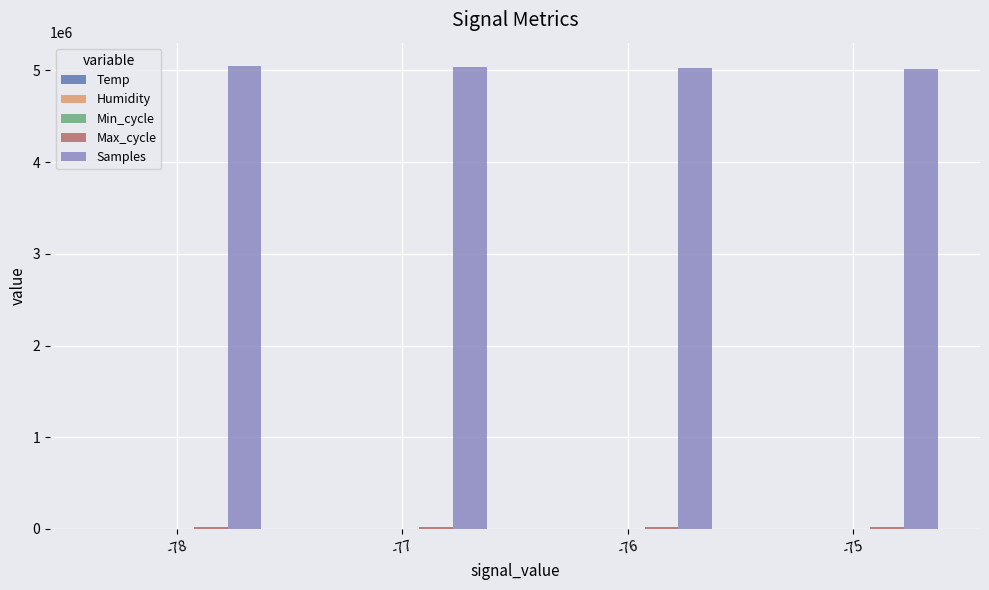

Which series has the largest total across all categories?

Samples